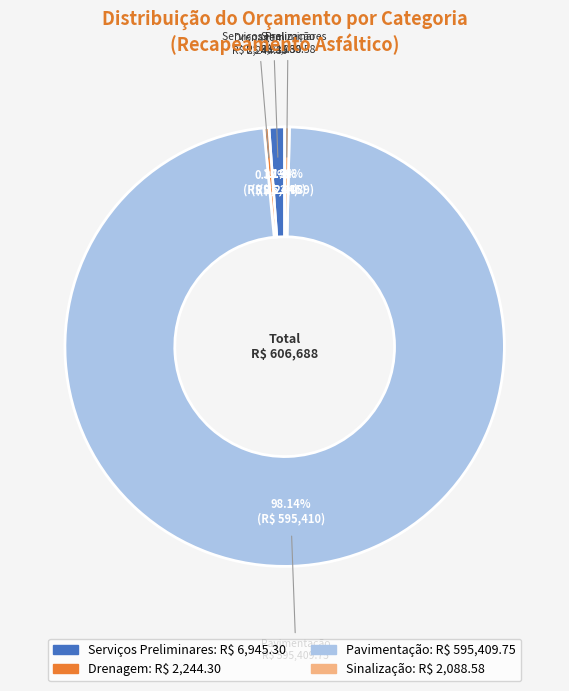

Which has a higher value, Pavimentação or Serviços Preliminares?

Pavimentação